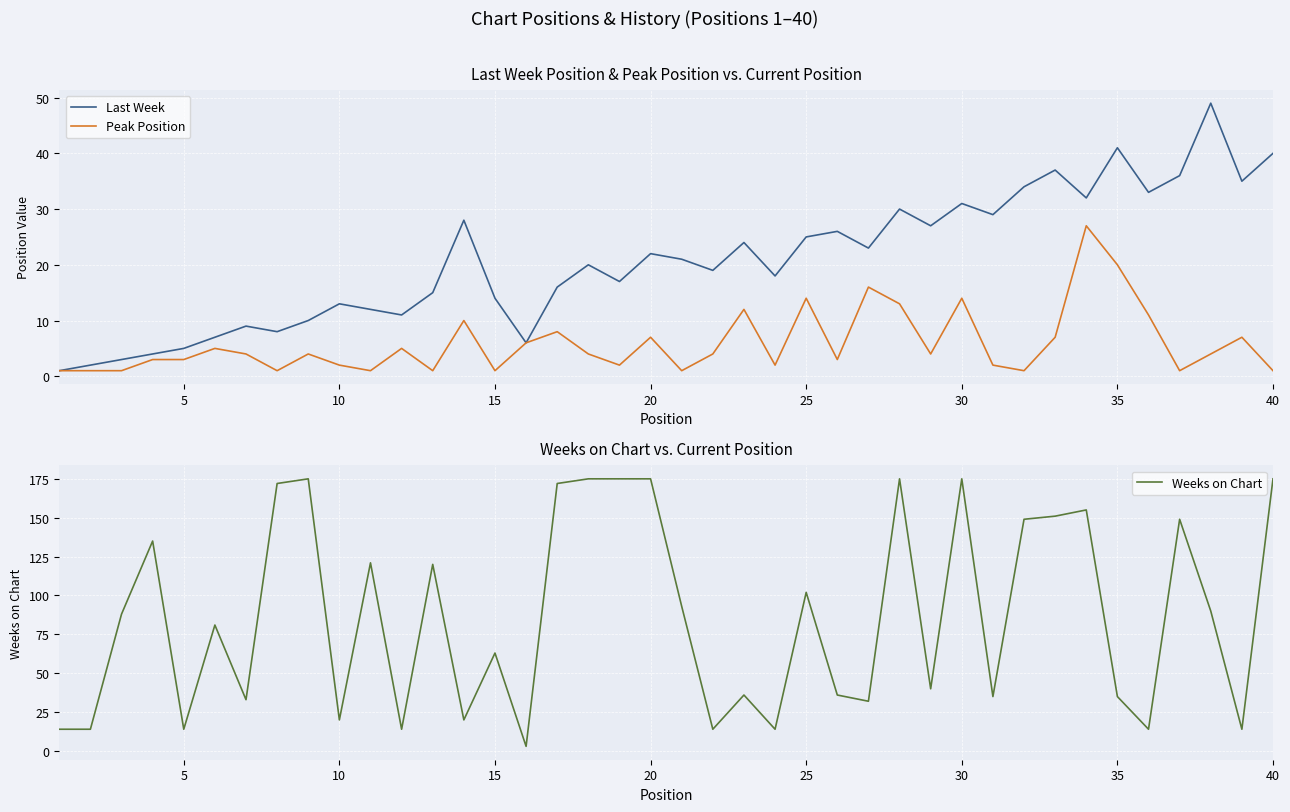

What is the highest value of the Peak Position series?

27